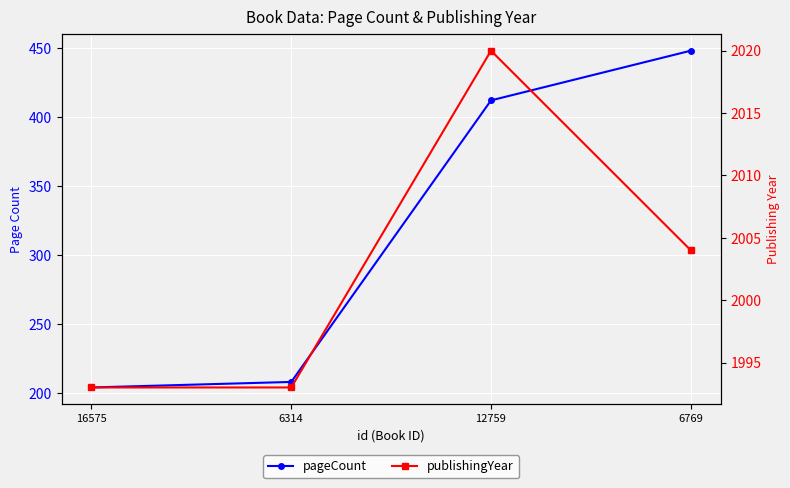

List the labels in order of publishingYear value, smallest first.

16575, 6314, 6769, 12759